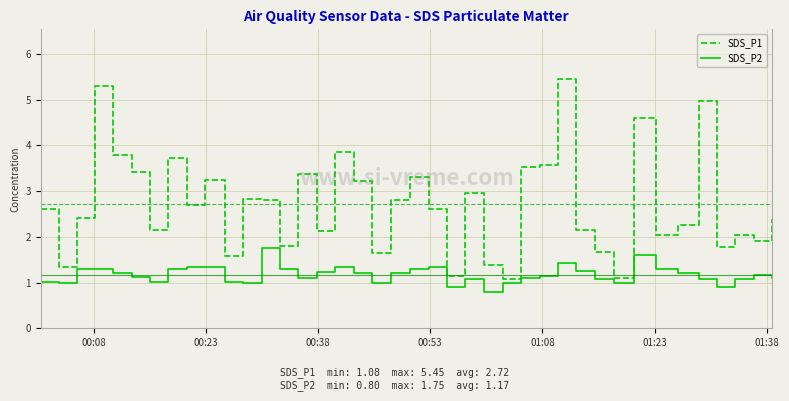

True or false: SDS_P2 and SDS_P1 cross at least once.

False